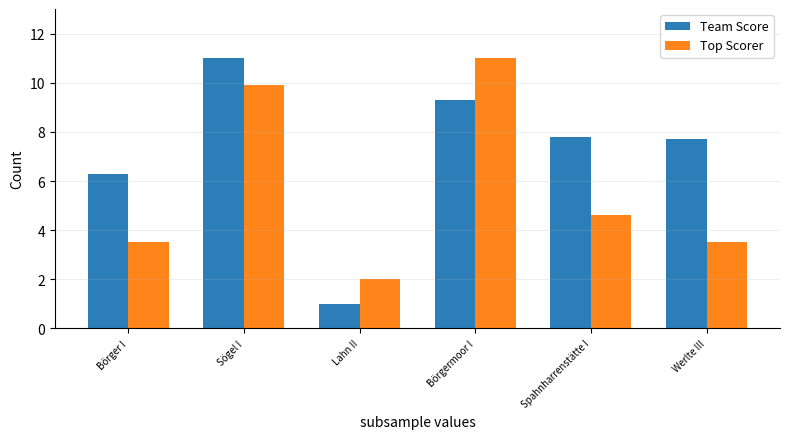

What is the total value across all series at Börgermoor I?

20.3